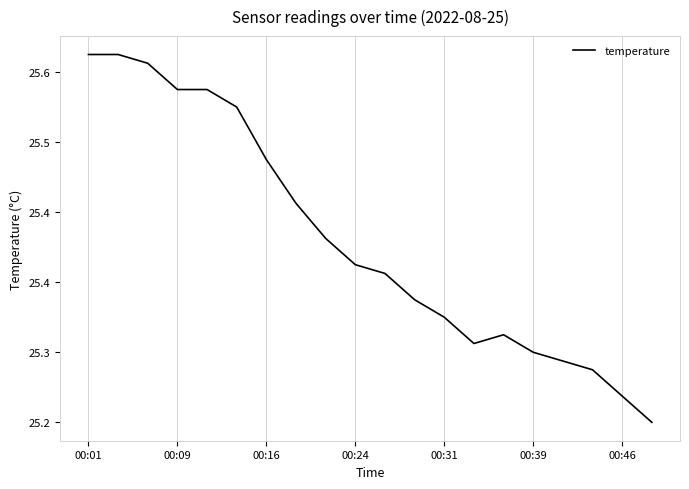

What is the sum of all values?

508.2